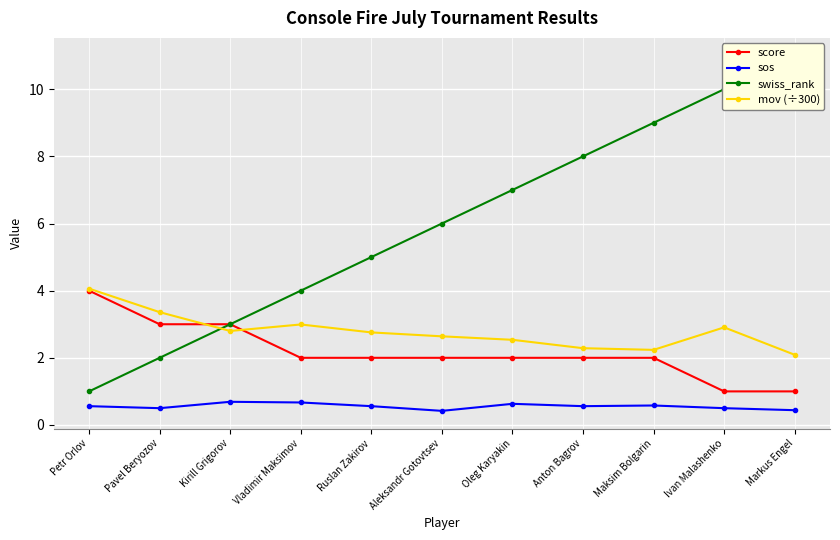

What is the smallest value displayed?

0.4